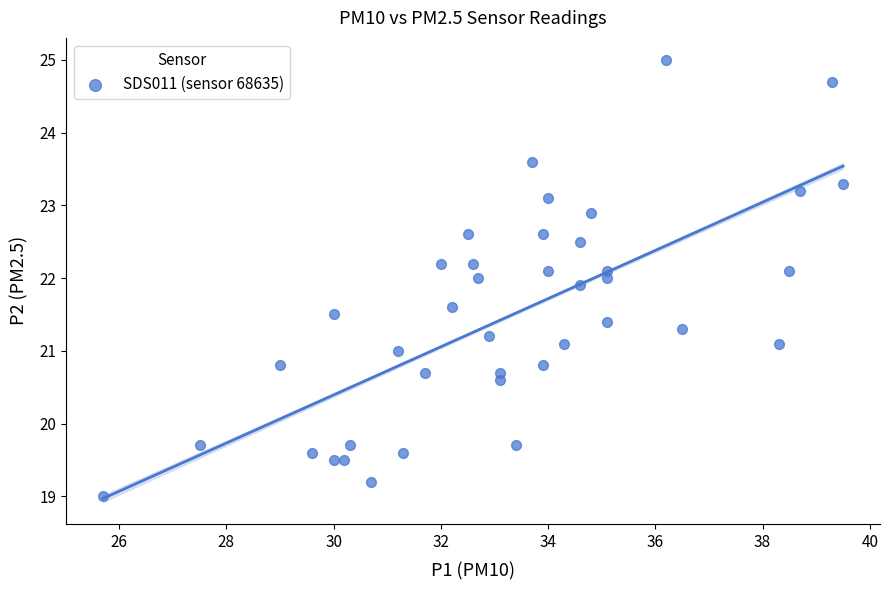

What is the range of X values (max minus min)?

13.8